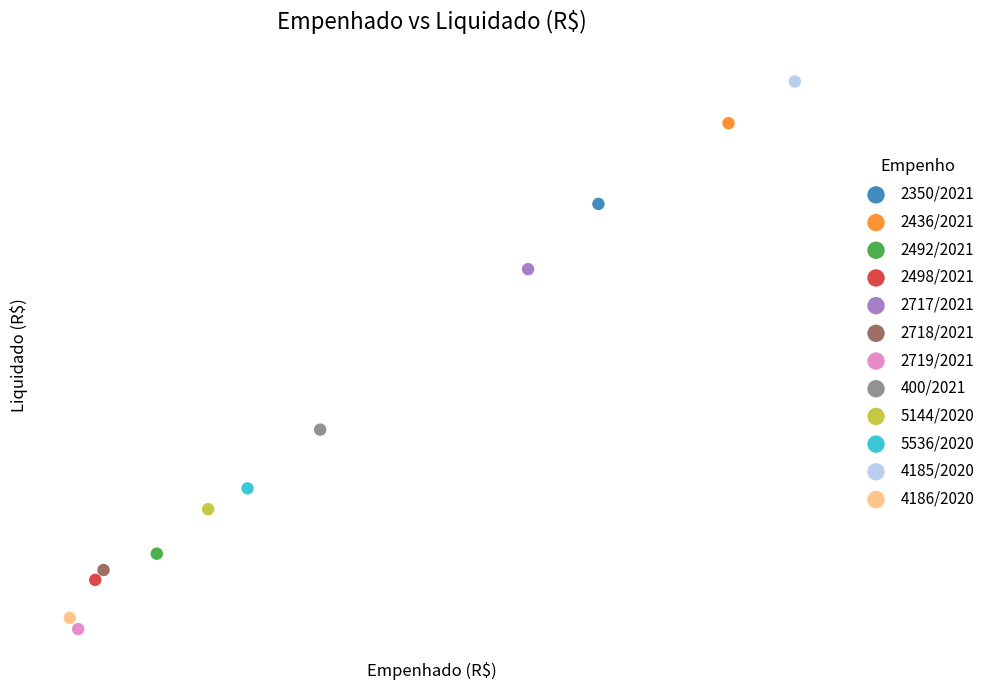

Which series reaches the maximum Y coordinate?

4185/2020